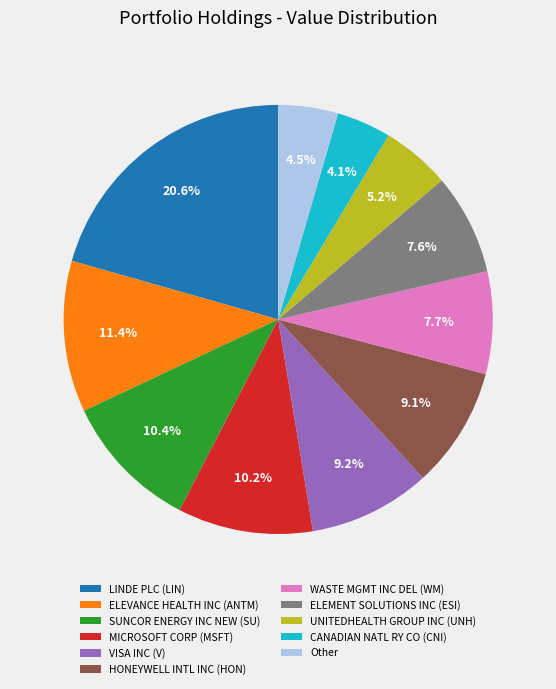

Is it true that VISA INC (V) is 2% of the pie?

False